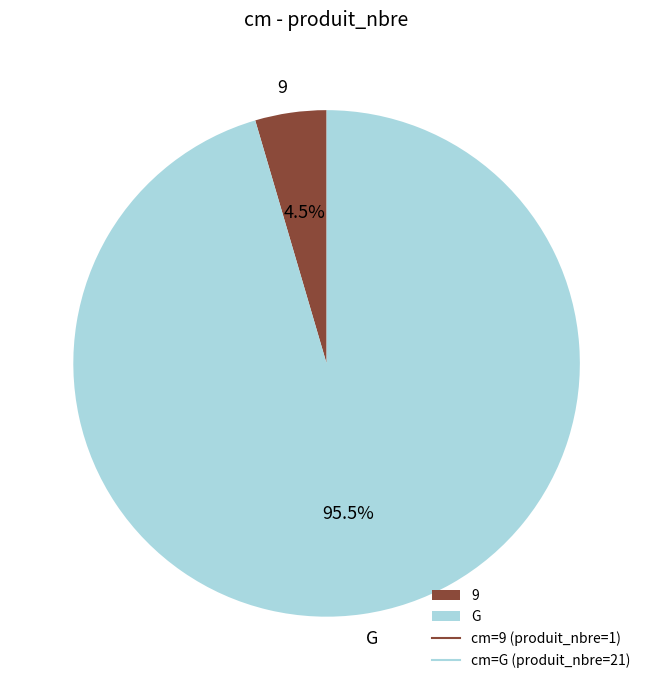

To the nearest percent, what is the difference between the G and 9 slice percentages?

91%